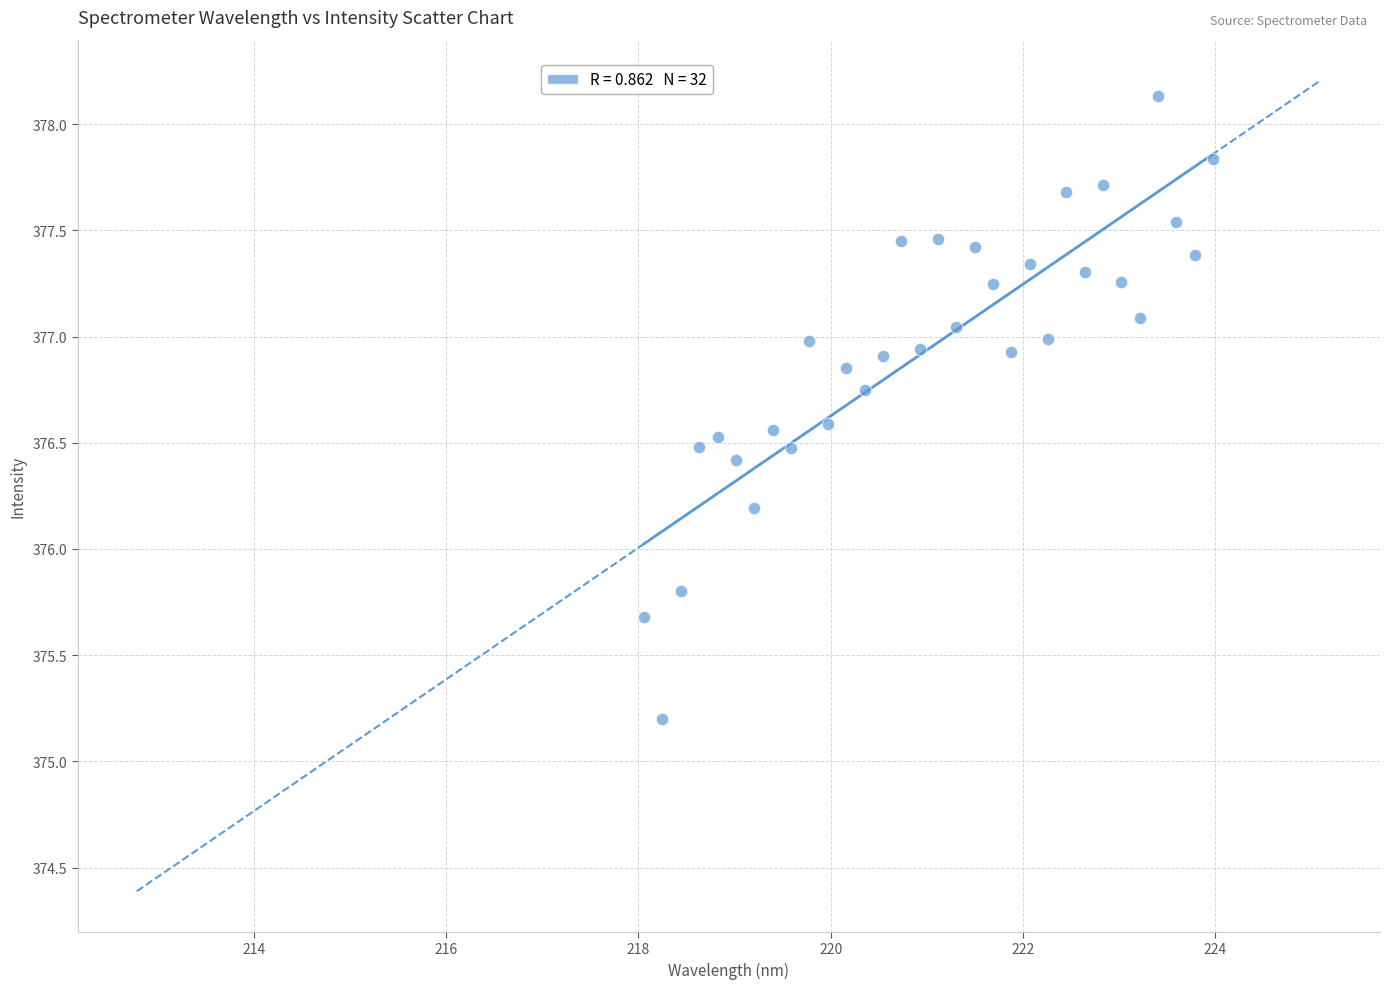

What is the range of X values (max minus min)?

5.9